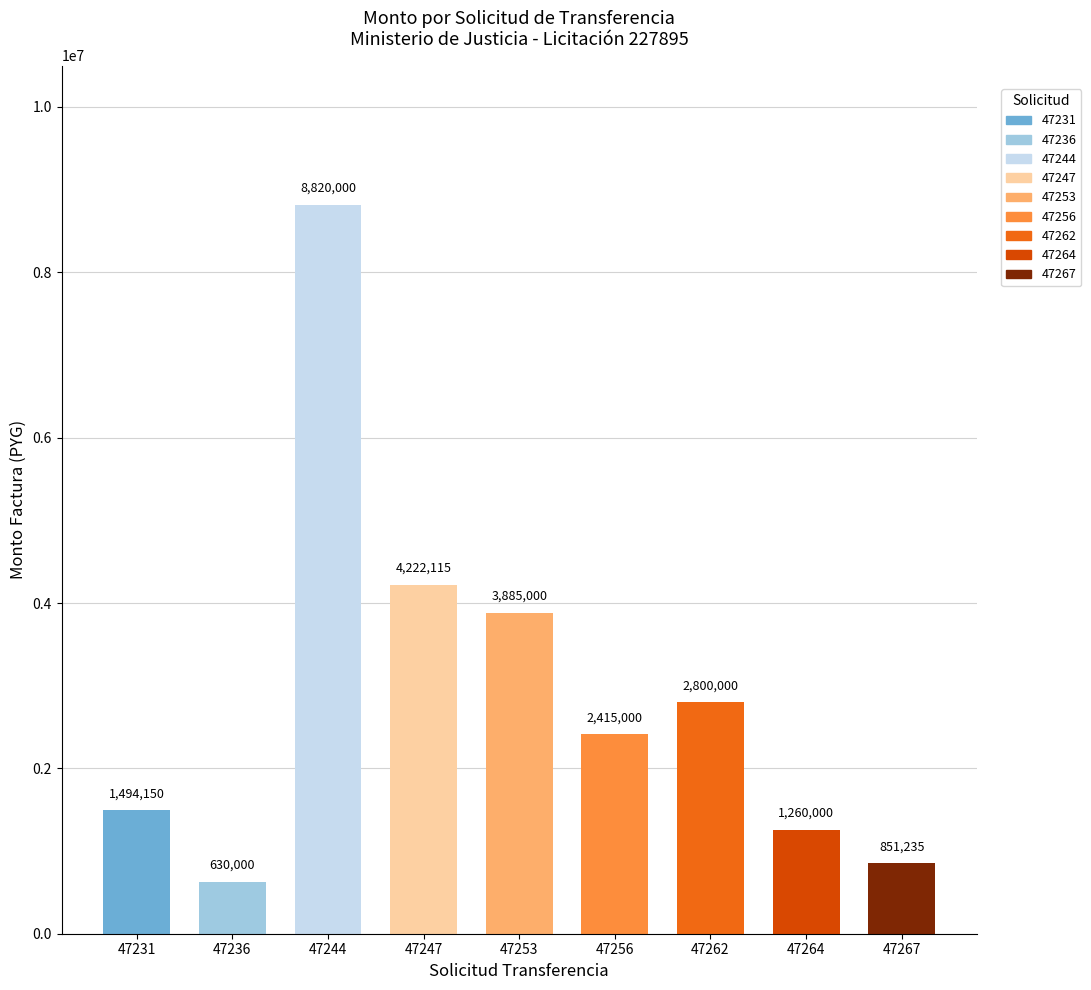

What value does the monto_factura series have at 47253?

3885000